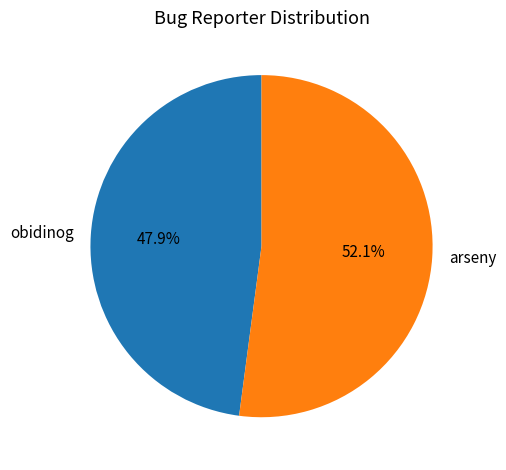

Between obidinog and arseny, which is larger?

arseny